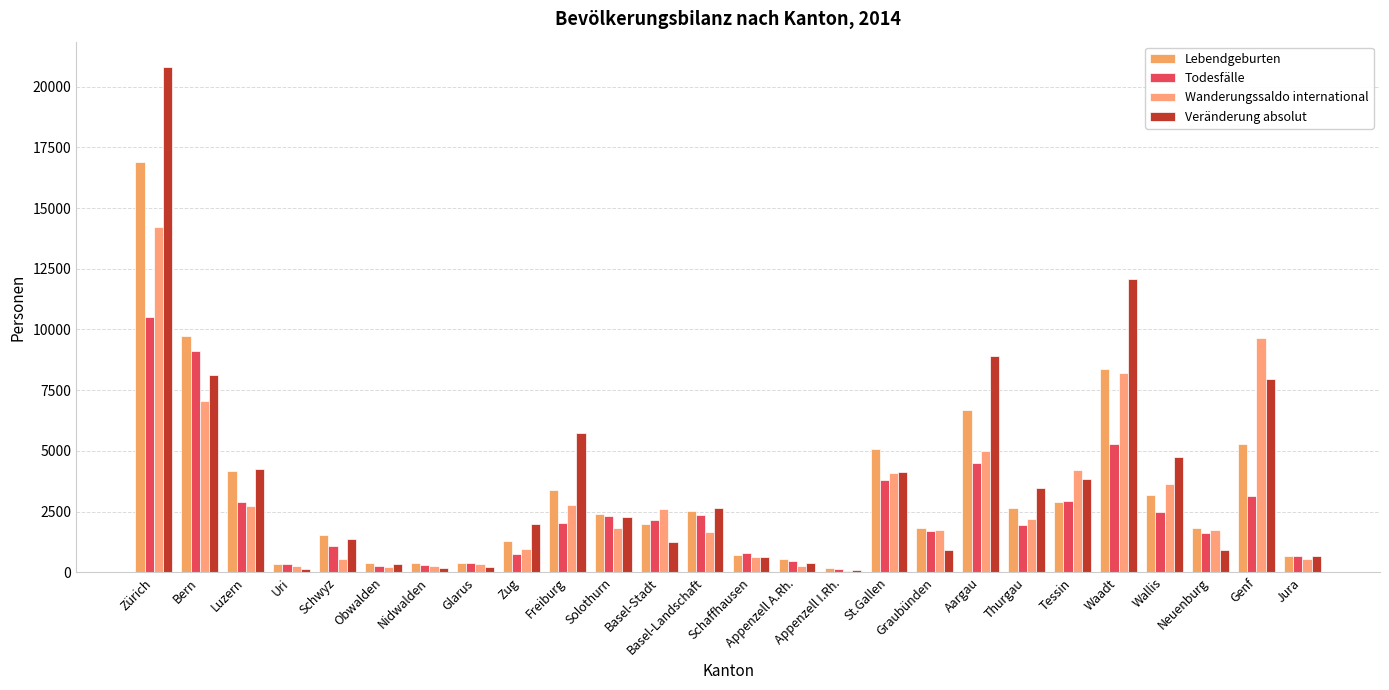

What are all the series names shown in the legend?

Lebendgeburten, Todesfälle, Wanderungssaldo international, Veränderung absolut